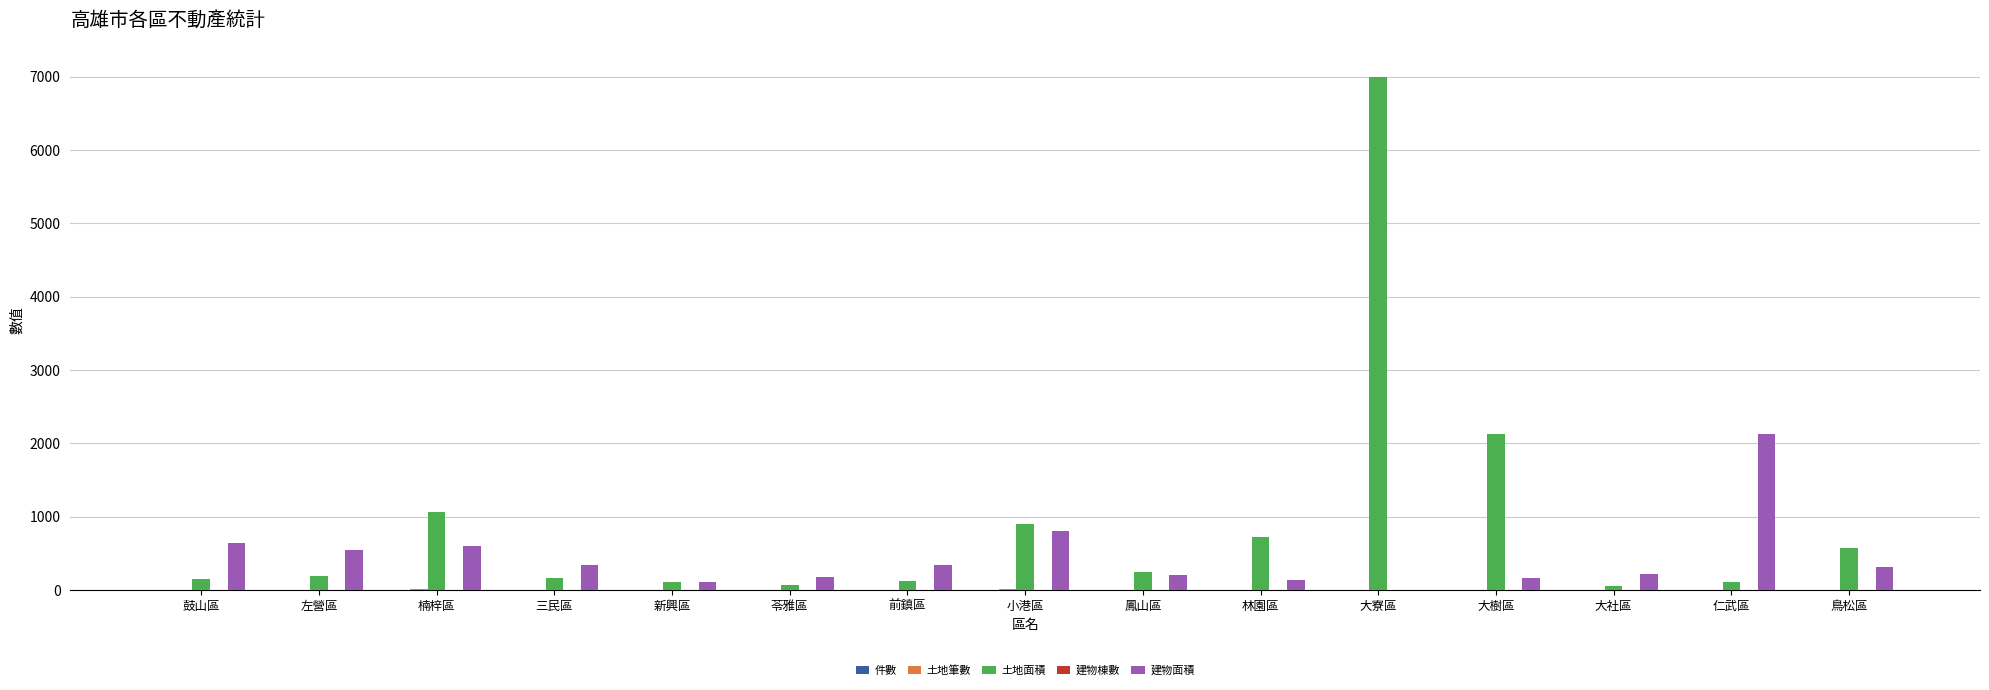

What is the greatest value displayed?

7001.9